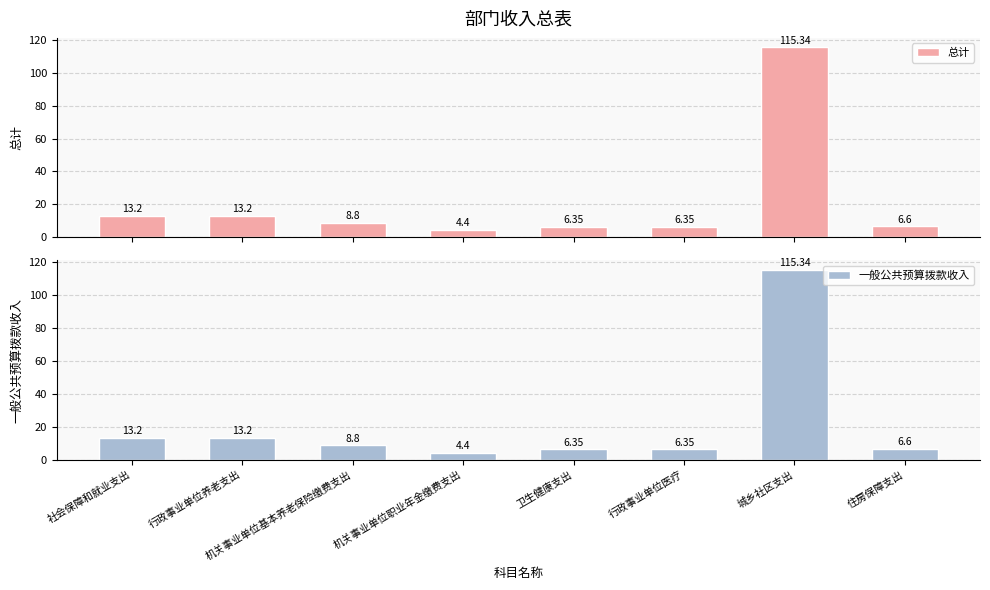

How many groups of bars are there?

8